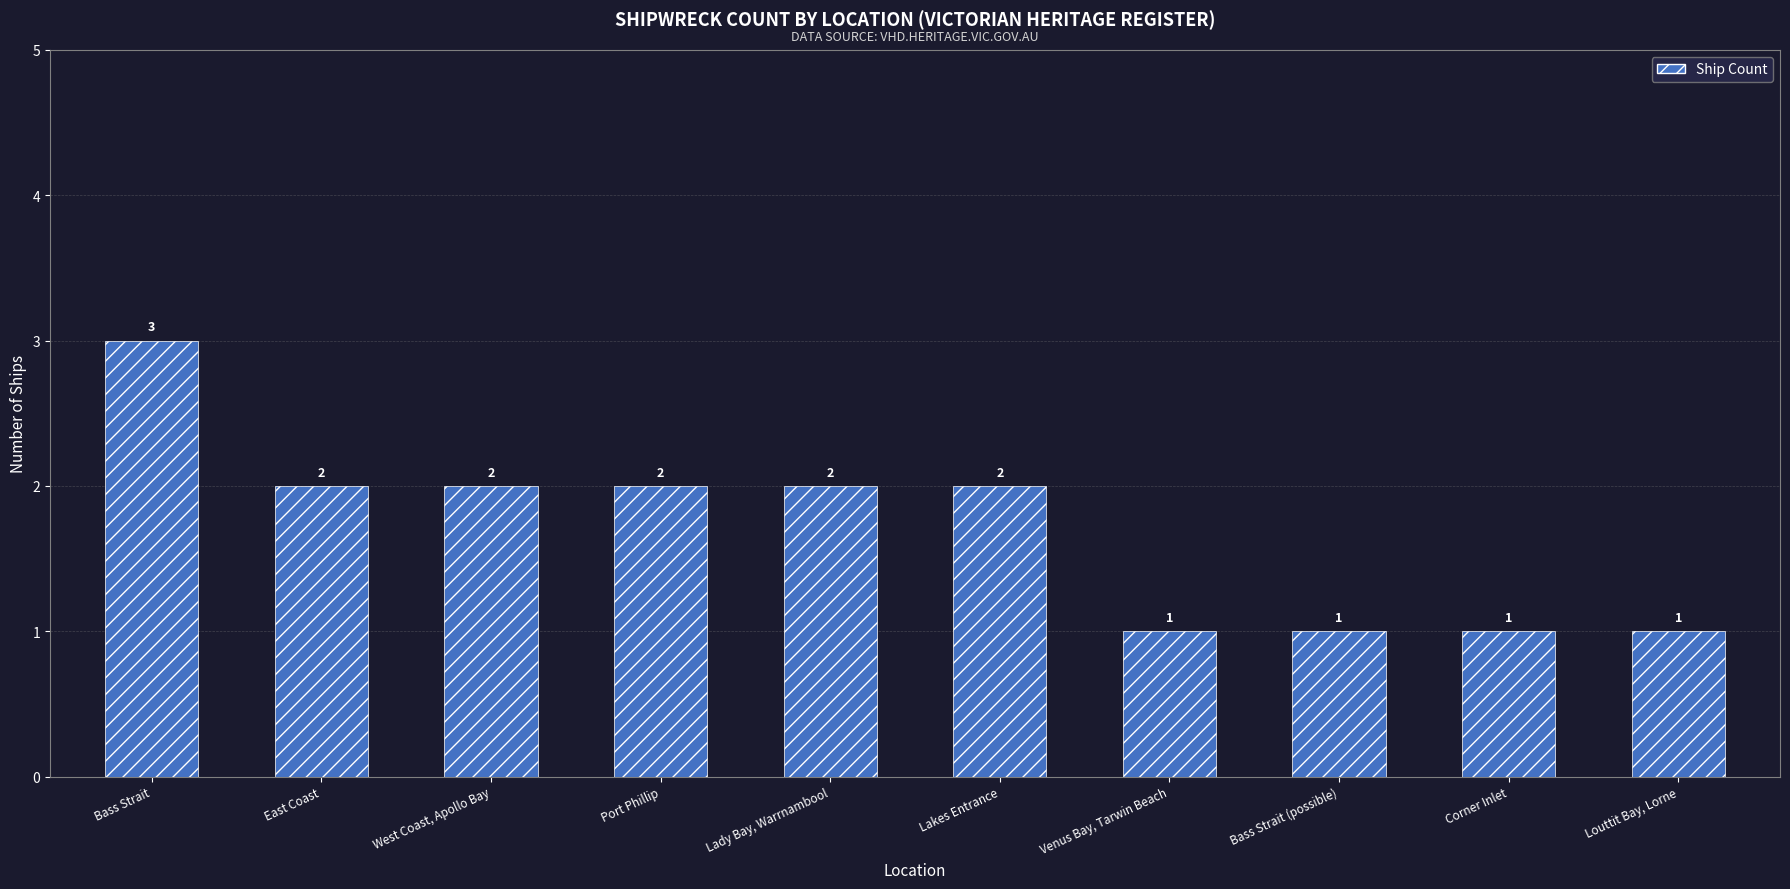

Count the values in the range 1 to 2.

9